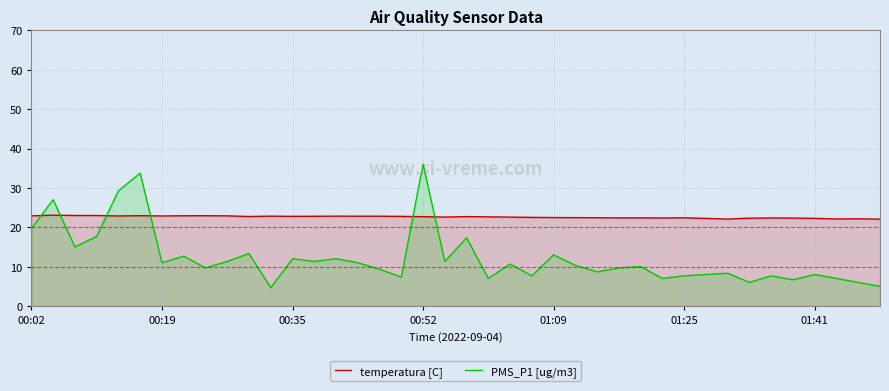

What is the average value of the PMS_P1 [ug/m3] series?

12.2